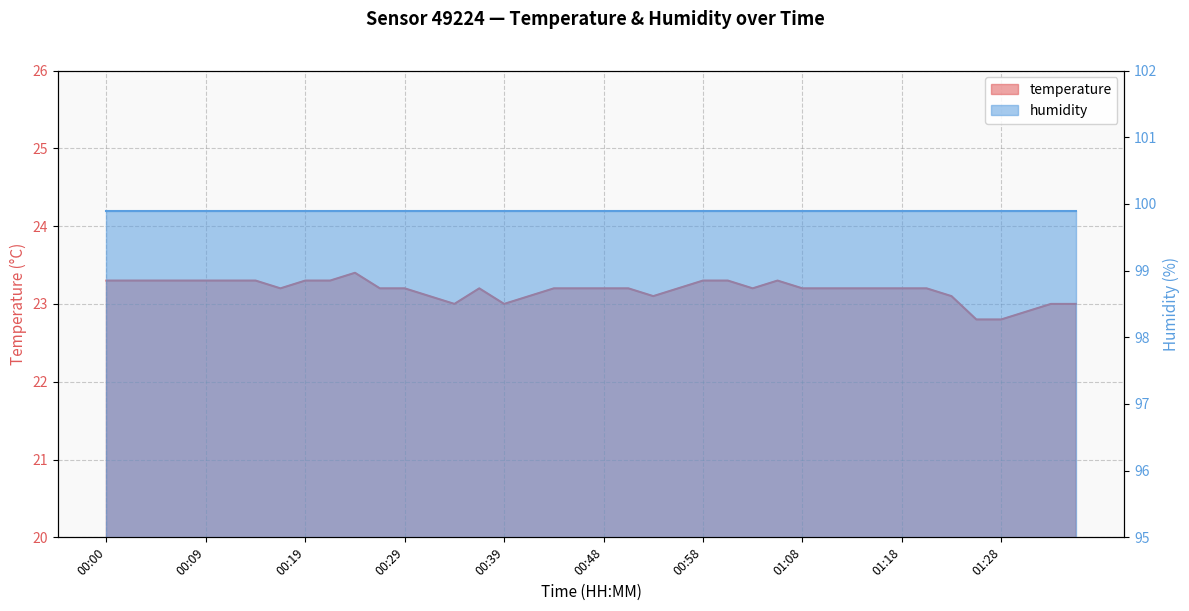

How many values are below 23?

3